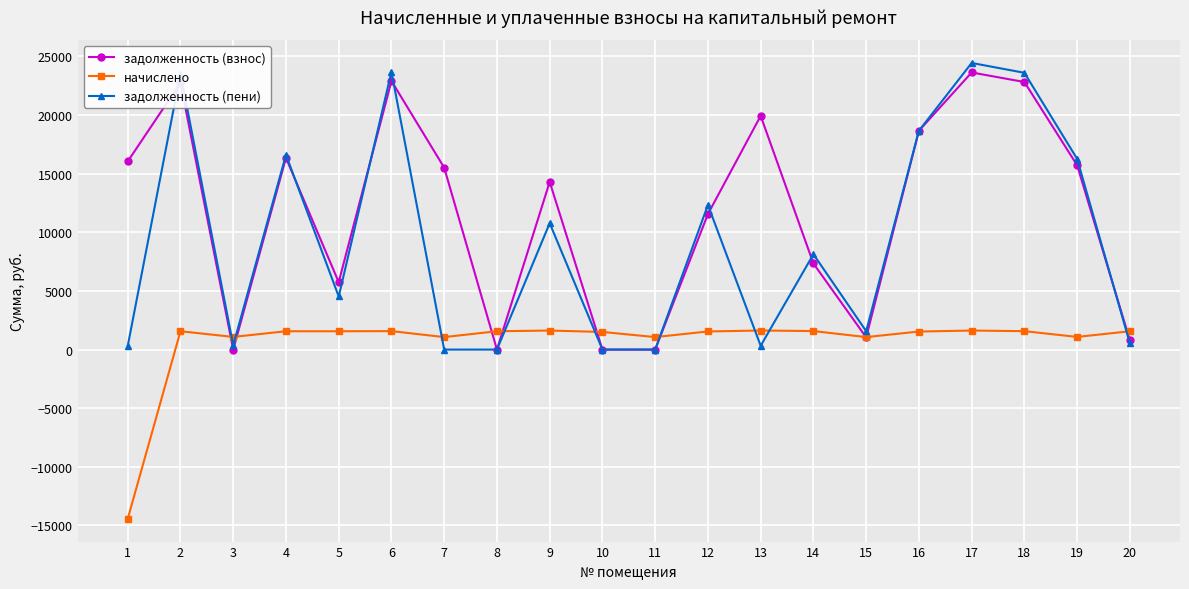

Between 10 and 18, which series saw the biggest shift?

задолженность (пени)